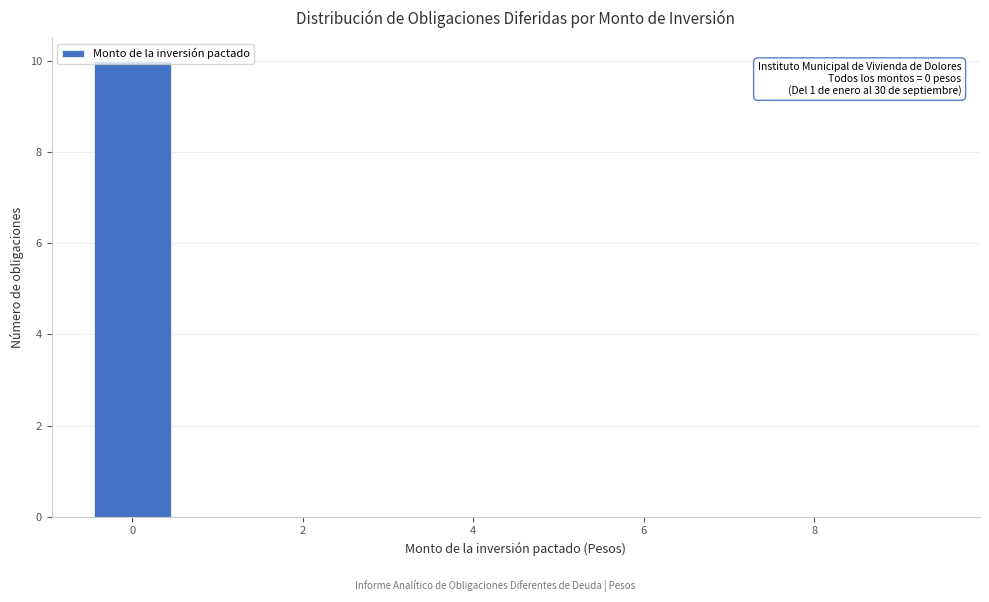

Over which range of the x-axis is the bar tallest?

-0.5 to 0.5